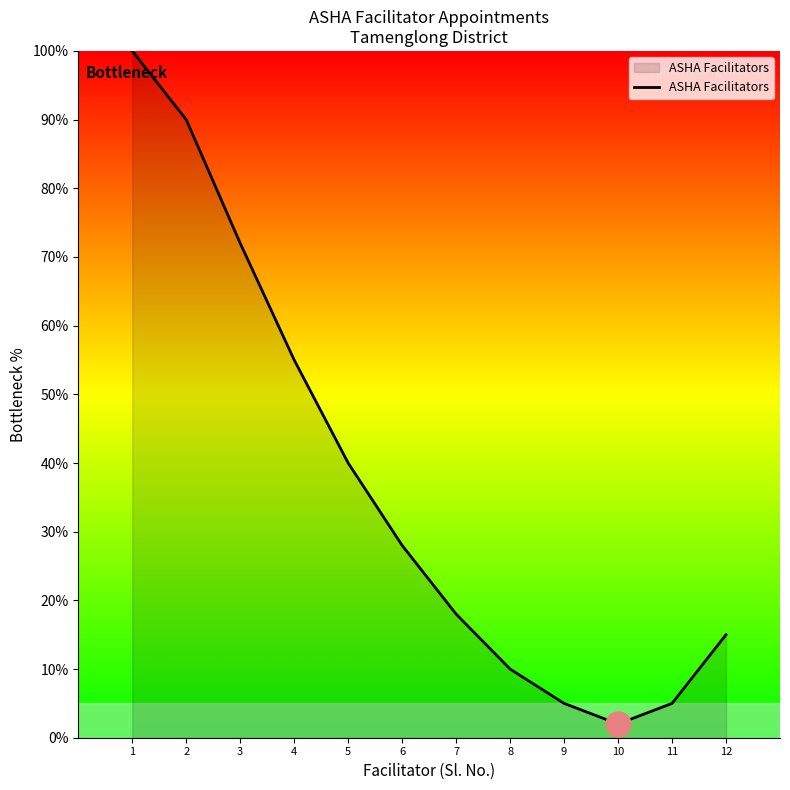

What is the greatest value displayed?

100